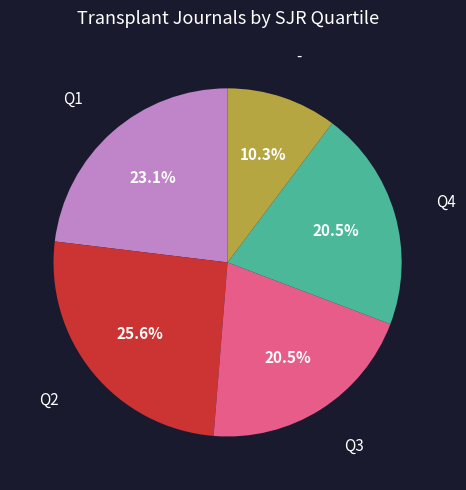

Does any single category account for the majority?

No